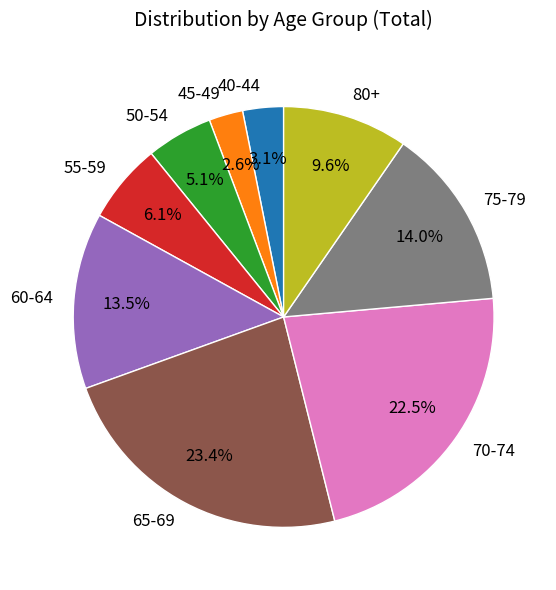

Between 50-54 and 40-44, which is larger?

50-54